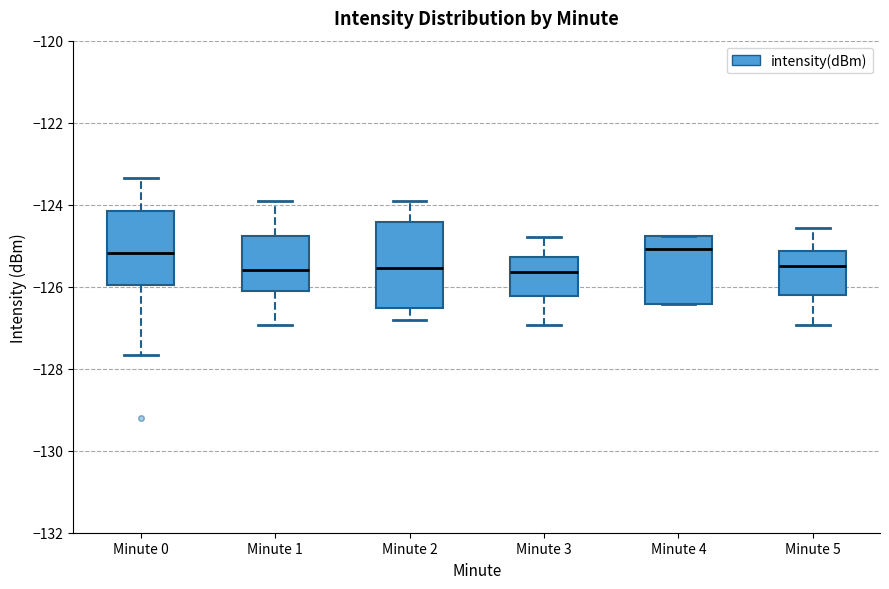

Where does the median line of the box for Minute 1 sit on the y-axis? The values are not printed on the chart, so give them approximately, as read against the axis.

-125.6